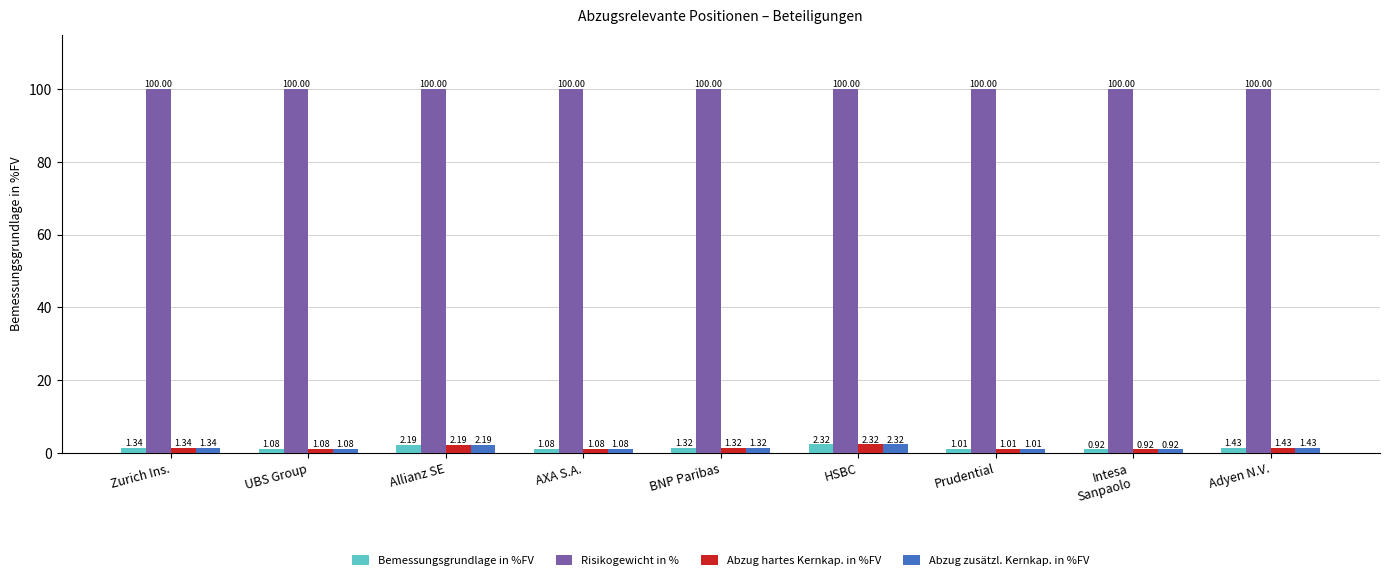

At which label does Abzug hartes Kernkap. in %FV first exceed 1?

Zurich Ins.